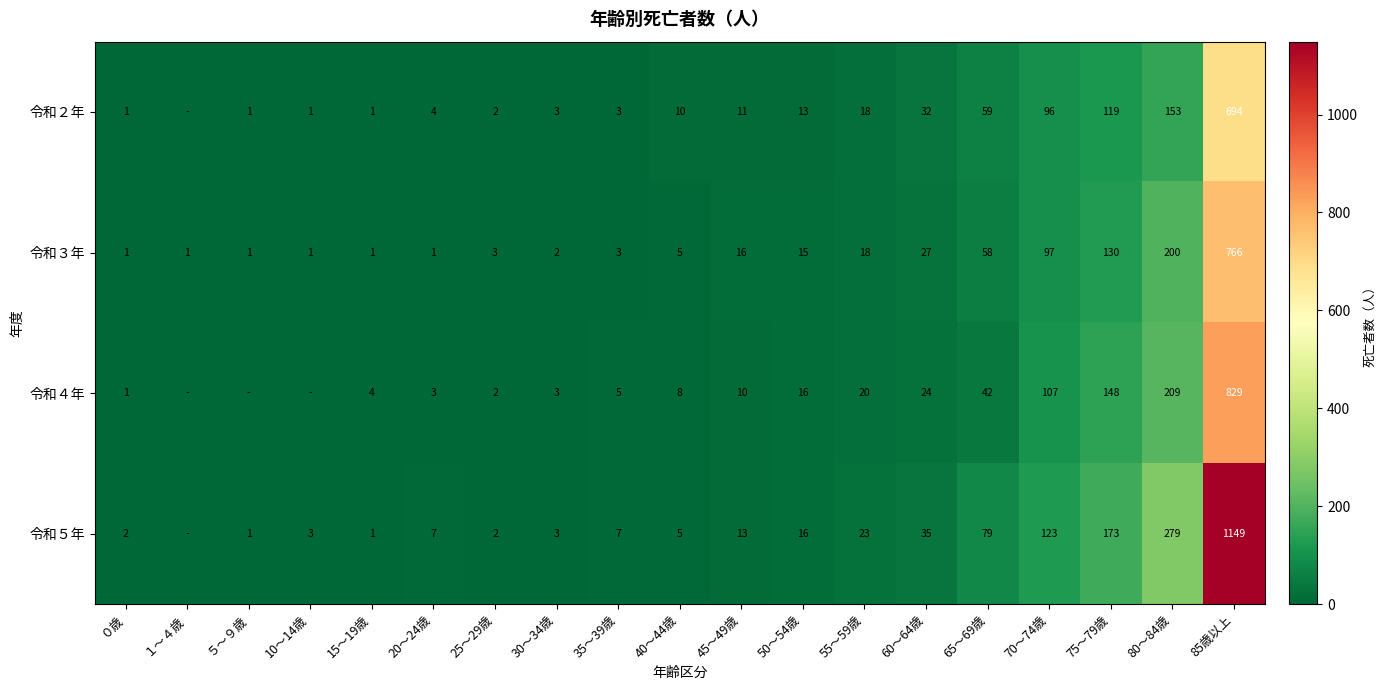

Which has a higher value, ５～９歳 or 80～84歳?

80～84歳